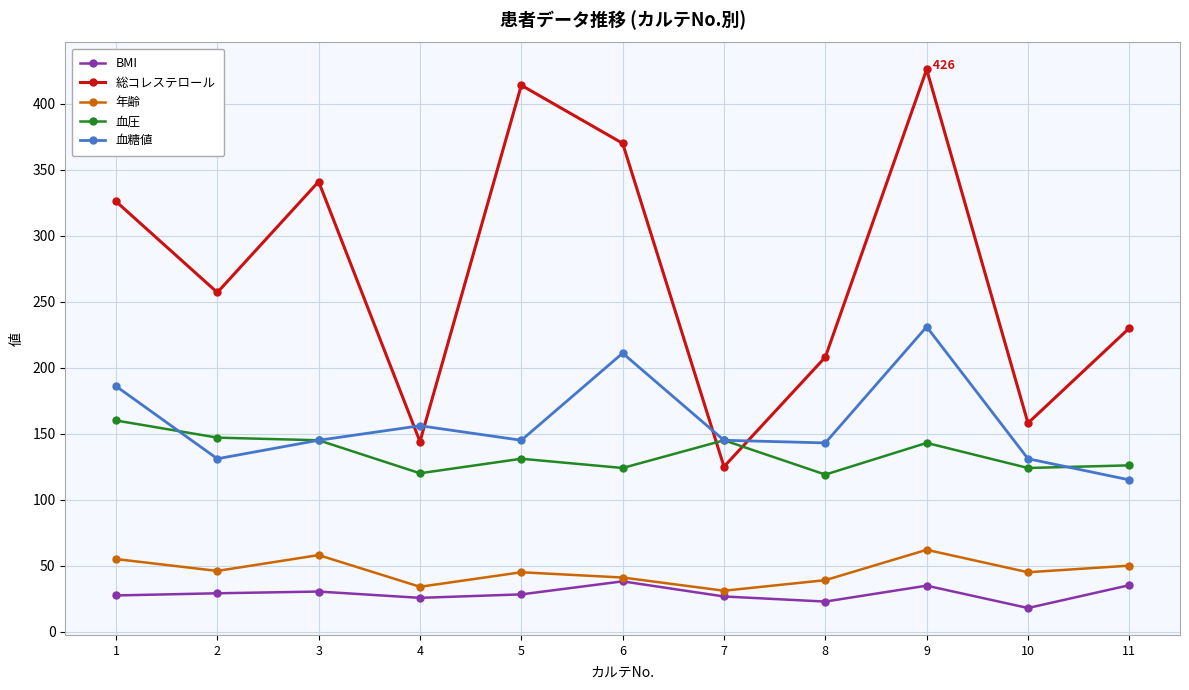

True or false: 血糖値 has more than 0 interior local peaks.

True